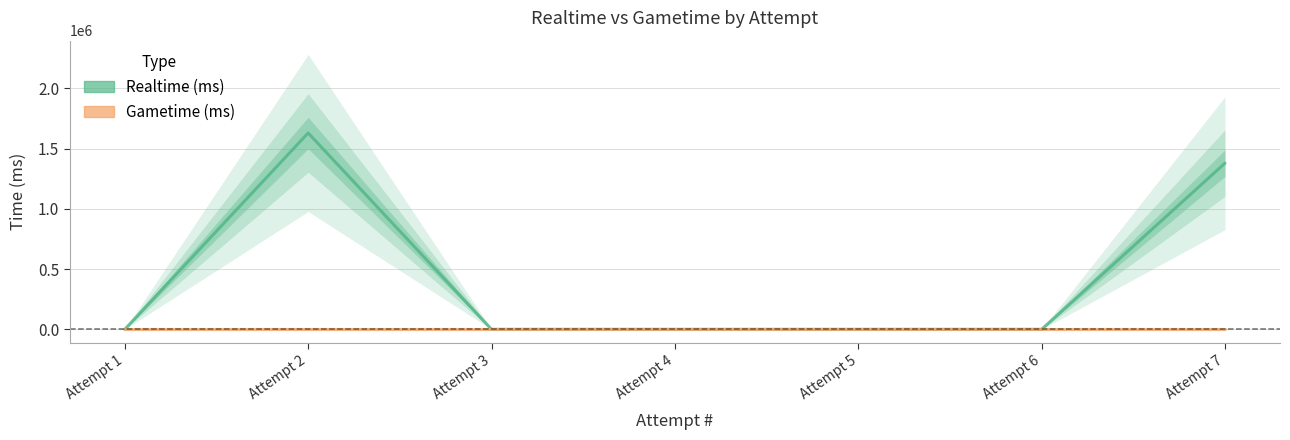

Reading left to right, extract all data points from this chart.

Realtime (ms): Attempt 1=0	Attempt 2=1630511	Attempt 3=0	Attempt 4=0	Attempt 5=0	Attempt 6=0	Attempt 7=1379838
Gametime (ms): Attempt 1=0	Attempt 2=0	Attempt 3=0	Attempt 4=0	Attempt 5=0	Attempt 6=0	Attempt 7=0